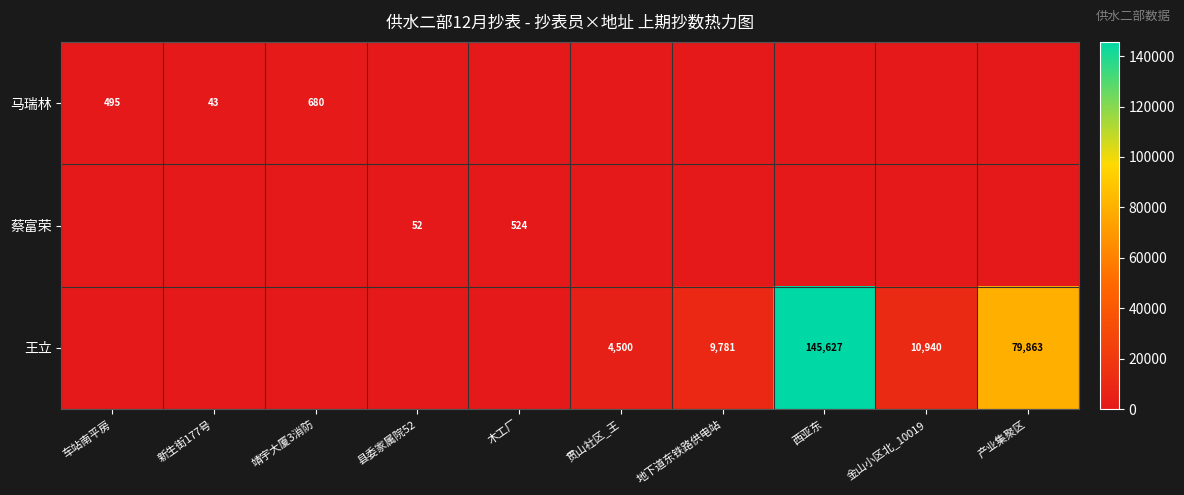

What is the total value across all series at 车站南平房?

495